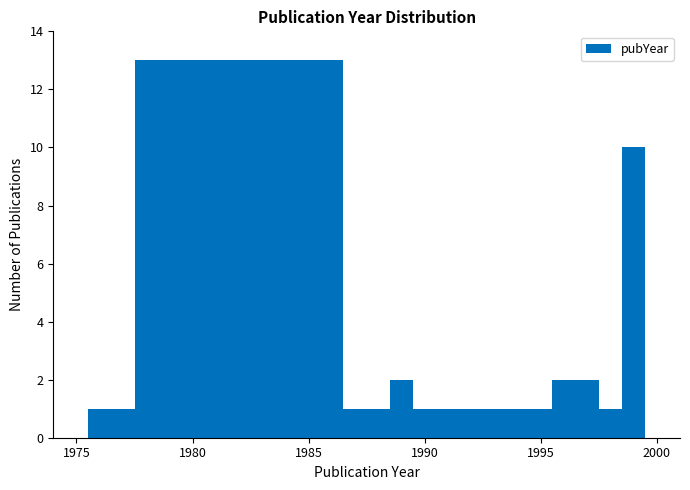

Around what value on the x-axis is the tallest bar? Give the approximate position of its centre, as read against the axis.

1982.0